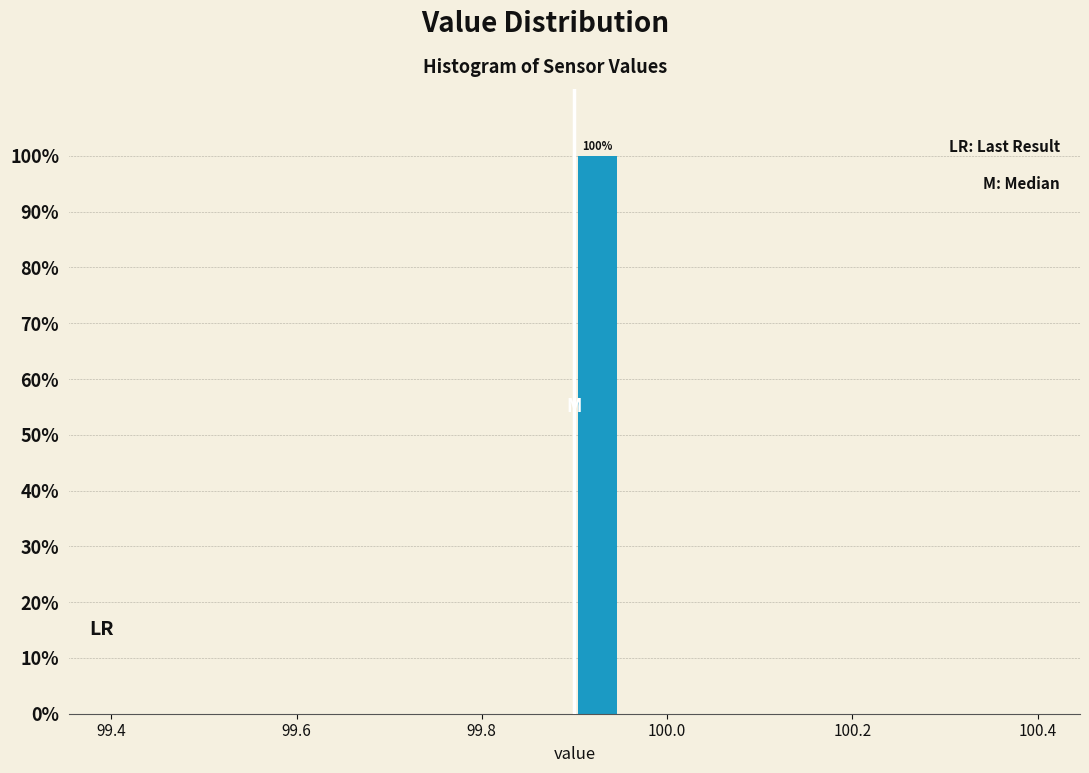

Read against the x-axis, roughly where is the centre of the tallest bar?

99.92